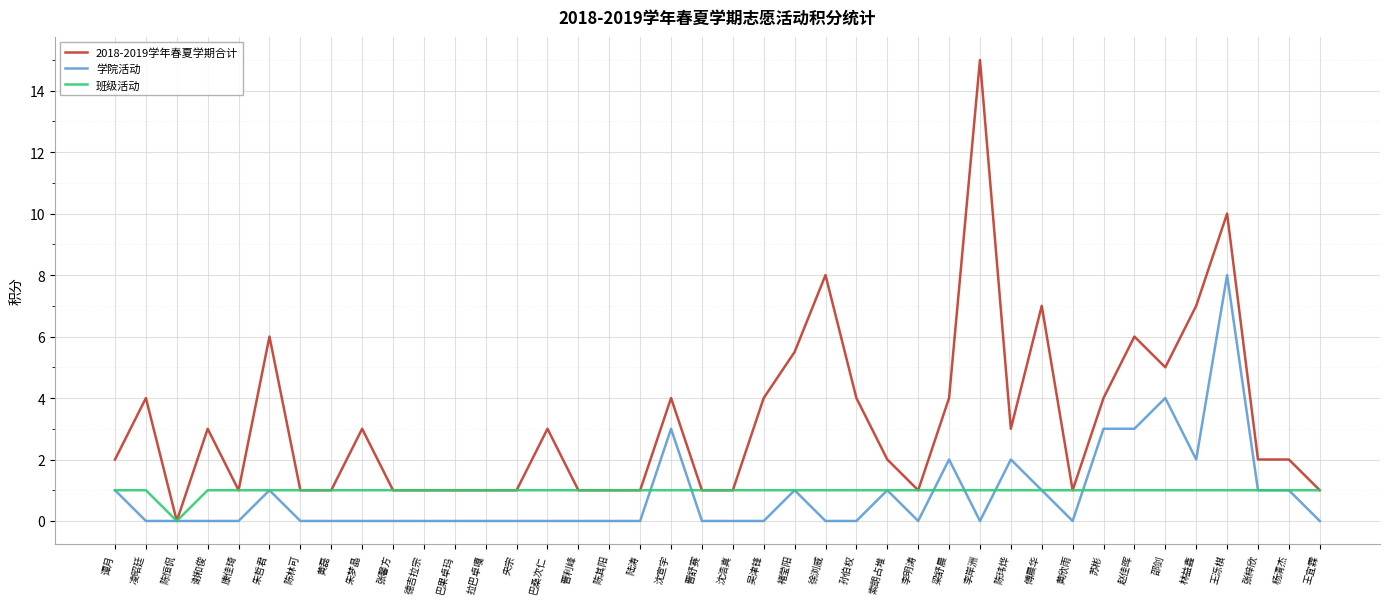

How many lines are shown in the chart?

3